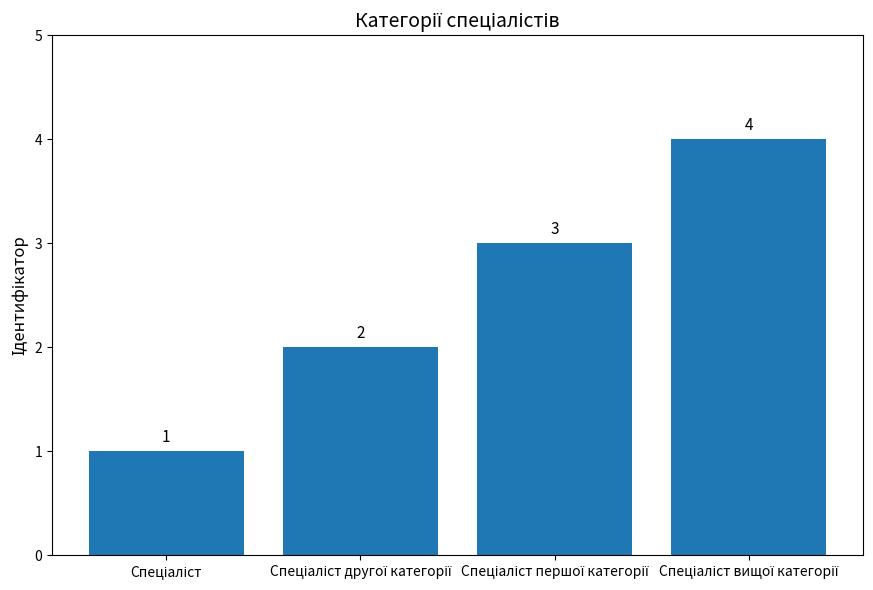

What is the difference between the maximum and minimum values?

3